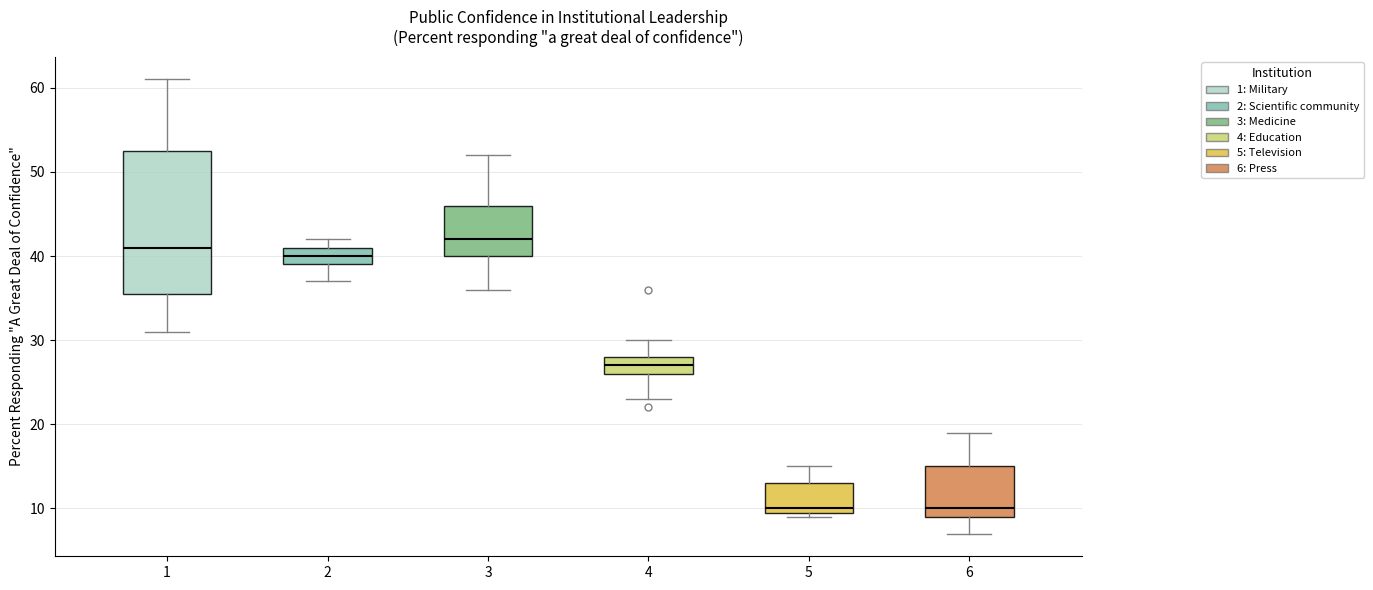

Reading left to right, transcribe this box plot: for each box, give where its median line is, the range the box spans, and where its two whiskers end, as read against the y-axis. The values are not printed on the chart, so give them approximately, as read against the axis.

1: median 41, box 36 to 53, whiskers 31 to 61
2: median 40, box 39 to 41, whiskers 37 to 42
3: median 42, box 40 to 46, whiskers 36 to 52
4: median 27, box 26 to 28, whiskers 23 to 30
5: median 10 (just above the box's lower edge), box 10 to 13, whiskers 9 to 15
6: median 10, box 9 to 15, whiskers 7 to 19